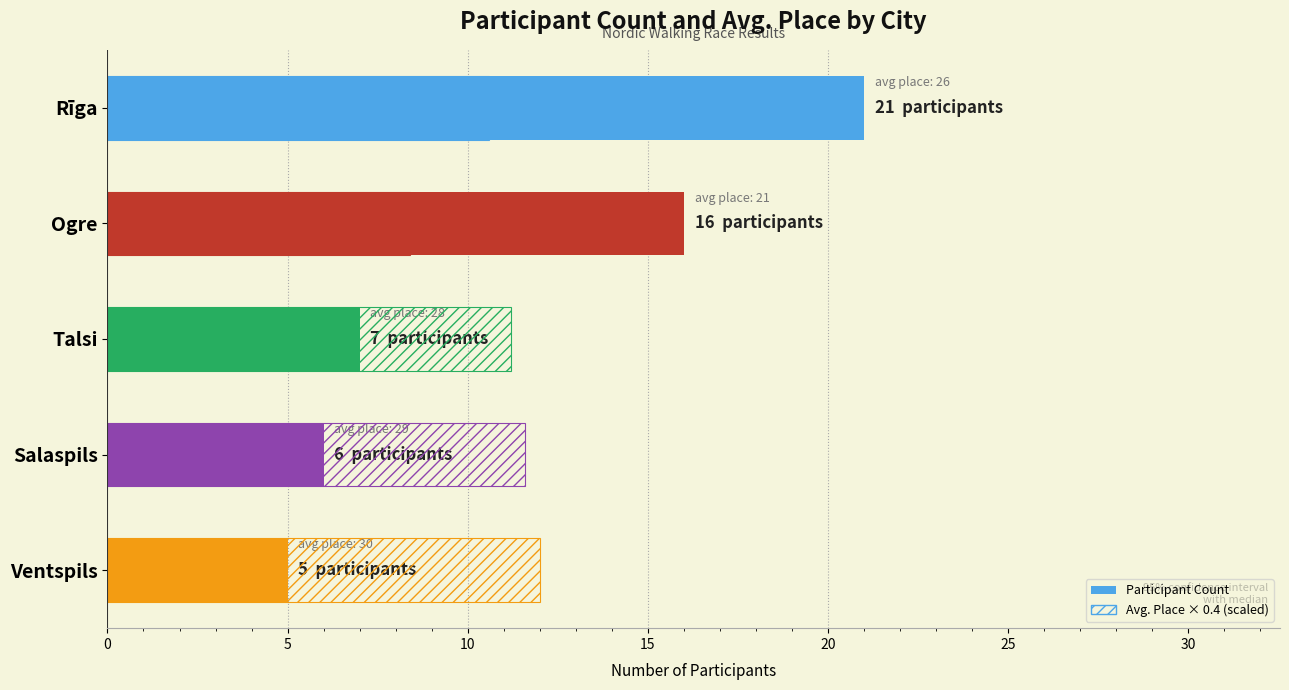

What is the value of the 3rd bar from the left?

7